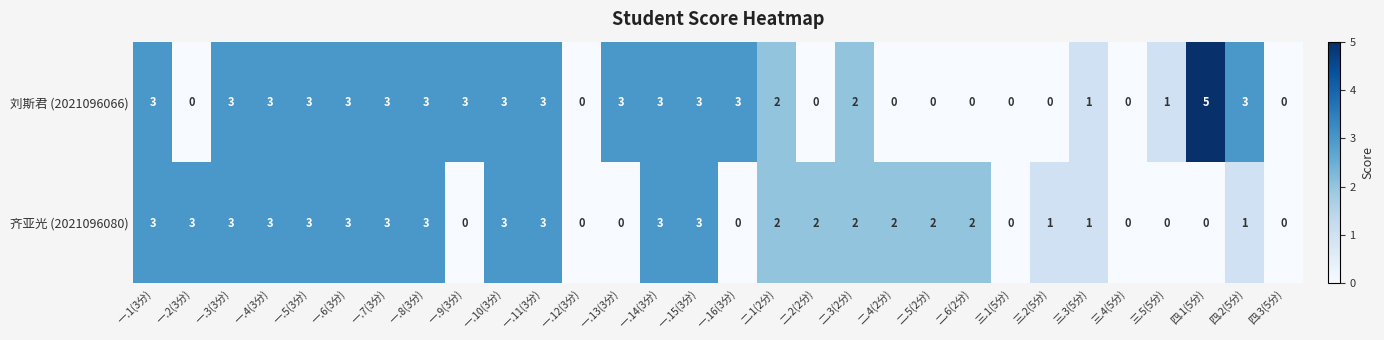

Count the 齐亚光 (2021096080) values in the range 0 to 3.

30